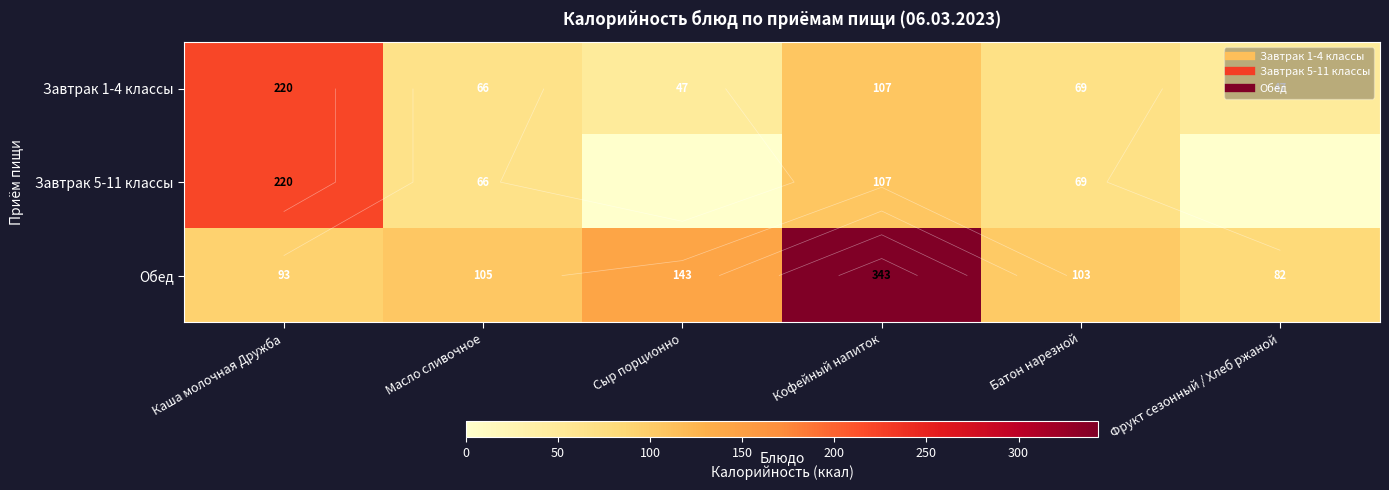

Which has a higher value, Каша молочная Дружба or Масло сливочное?

Каша молочная Дружба